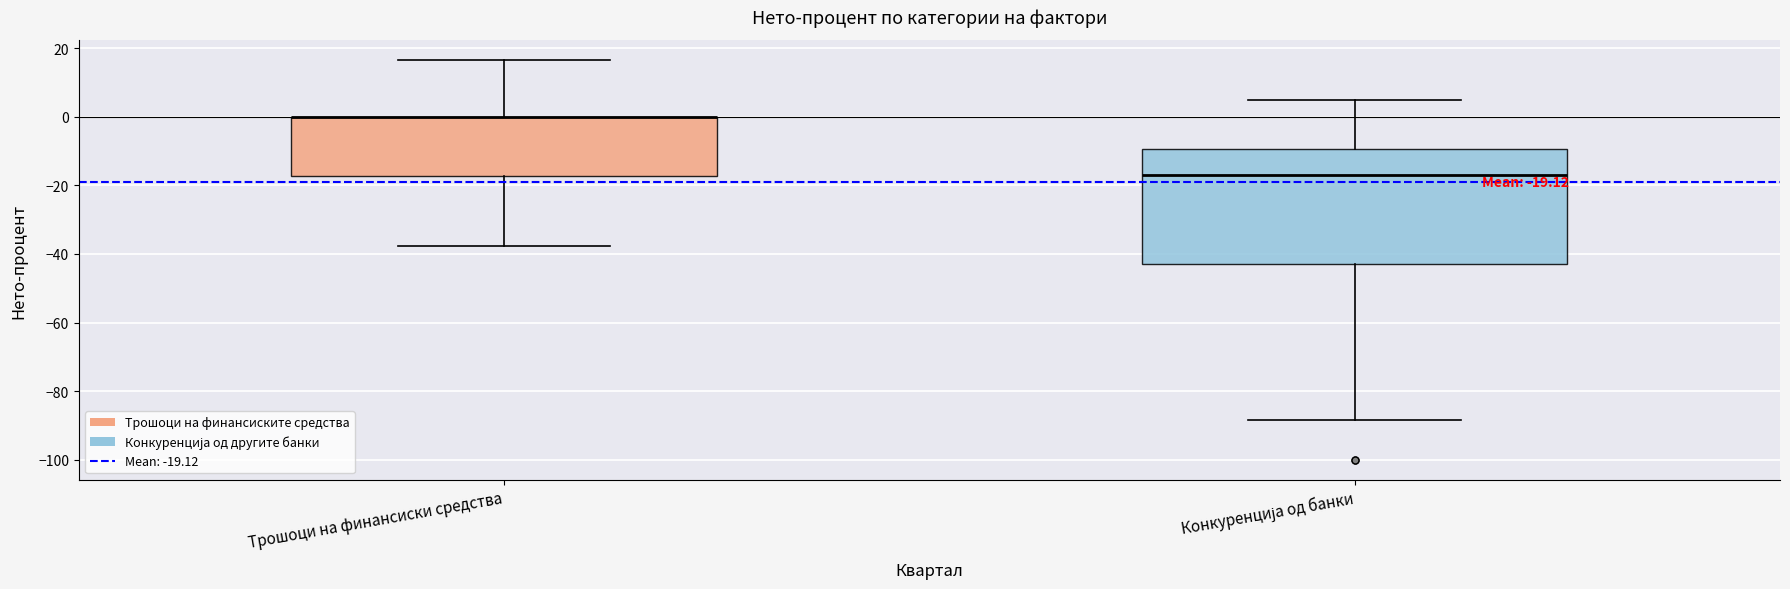

Comparing the boxes themselves (not the whiskers), which one is the tallest?

Конкуренција од банки